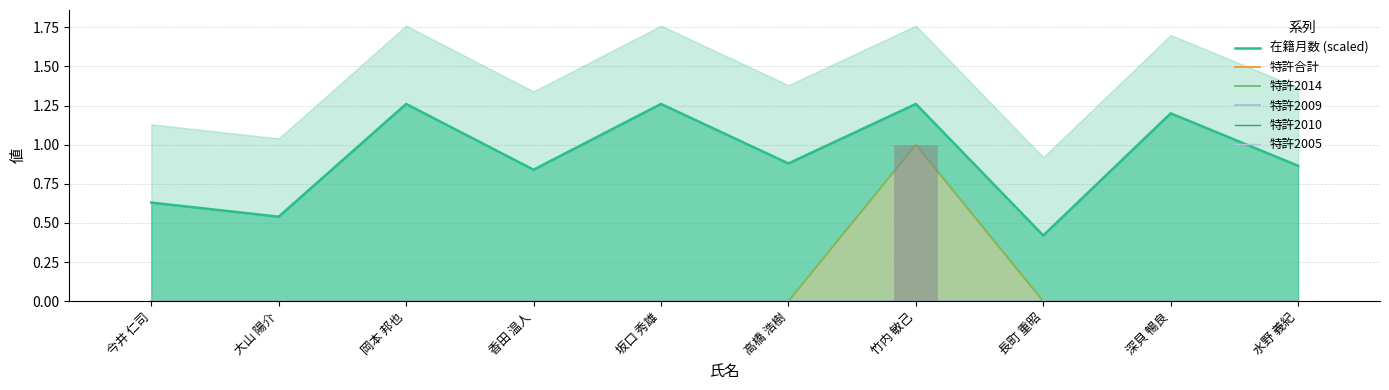

Is it true that 特許2010 equals 0.0 at 深貝 暢良?

True